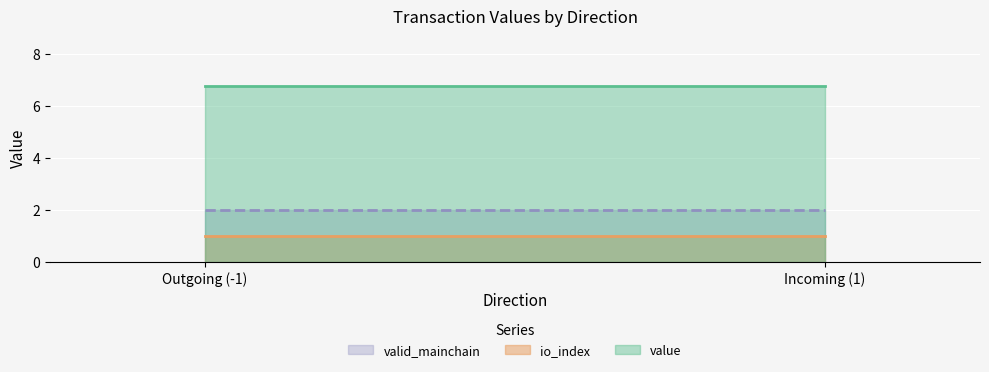

At Outgoing (-1), list the series in order from largest to smallest.

value, valid_mainchain, io_index